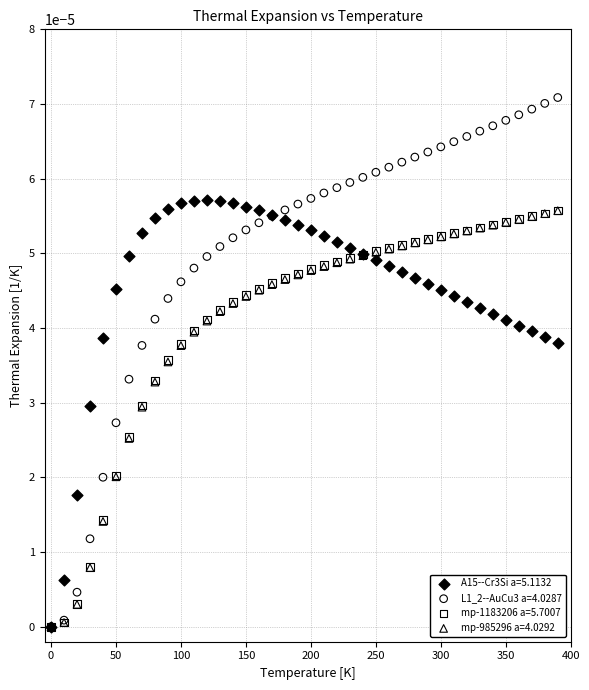

Which series contains the highest Y value?

L1_2--AuCu3 a=4.0287